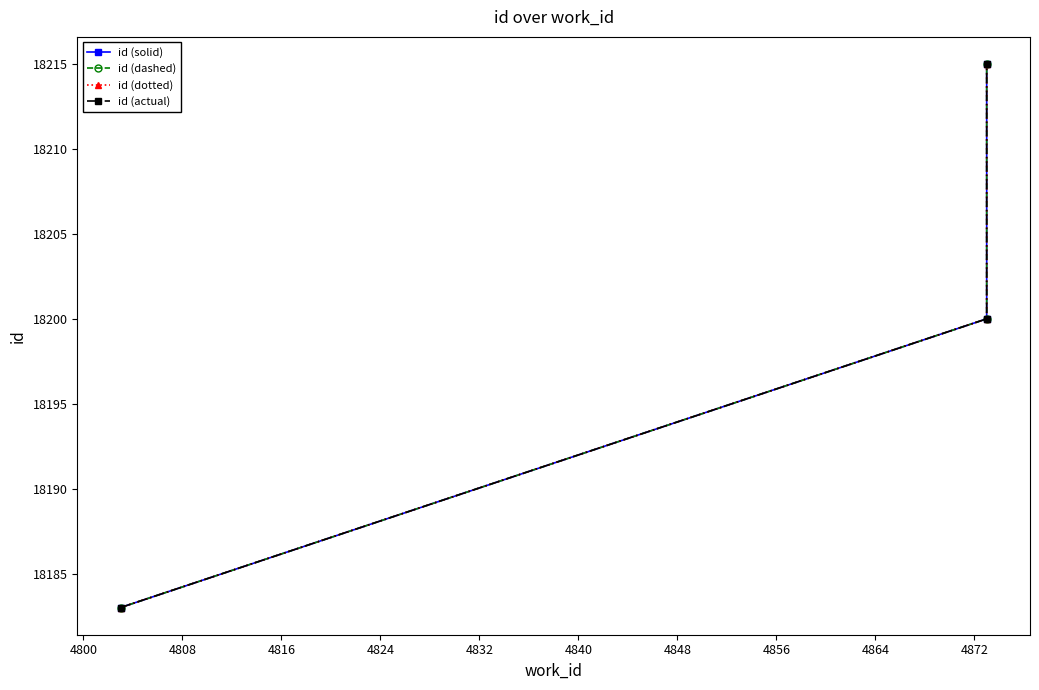

How many lines are shown in the chart?

4